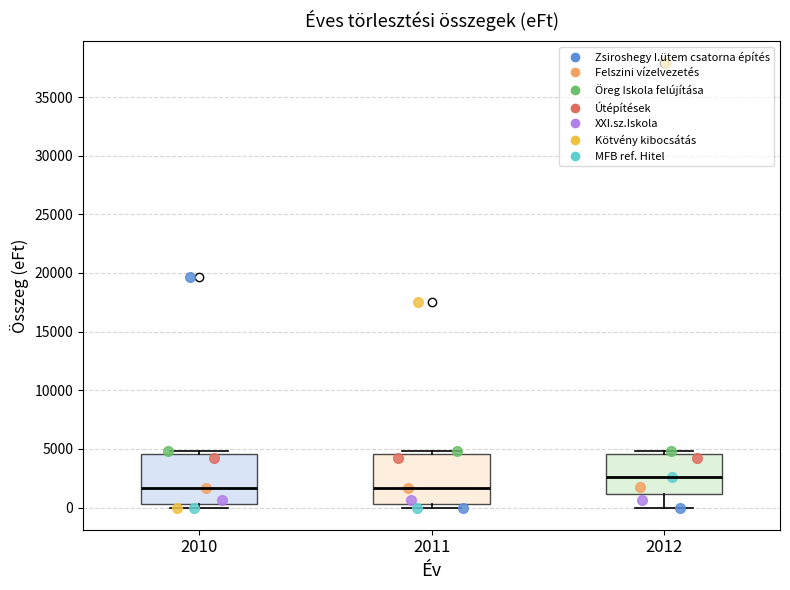

Which box's median line is the highest?

2012